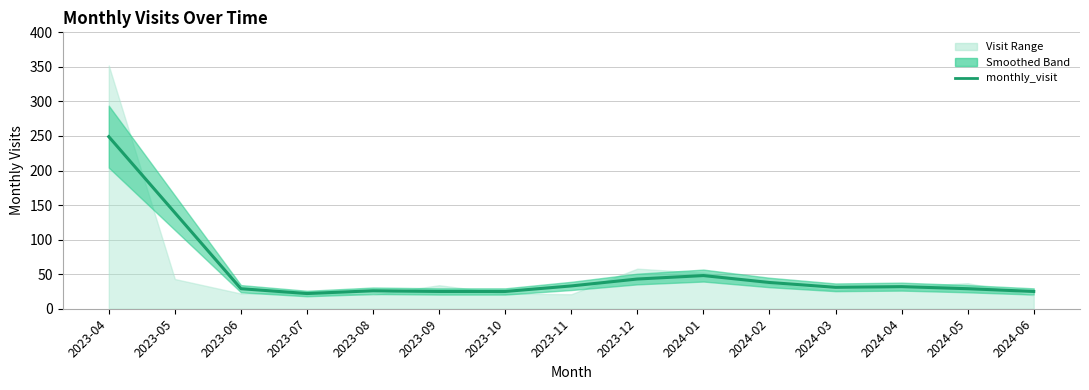

What is the label of the 1st point from the left?

2023-04